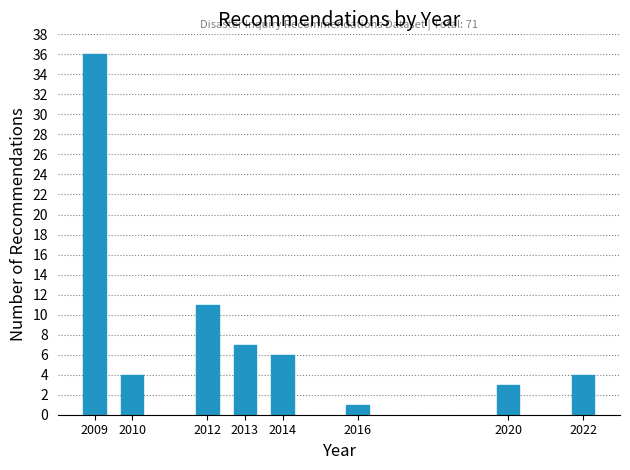

Reading left to right, transcribe all the data shown in this chart.

2009=36	2010=4	2012=11	2013=7	2014=6	2016=1	2020=3	2022=4